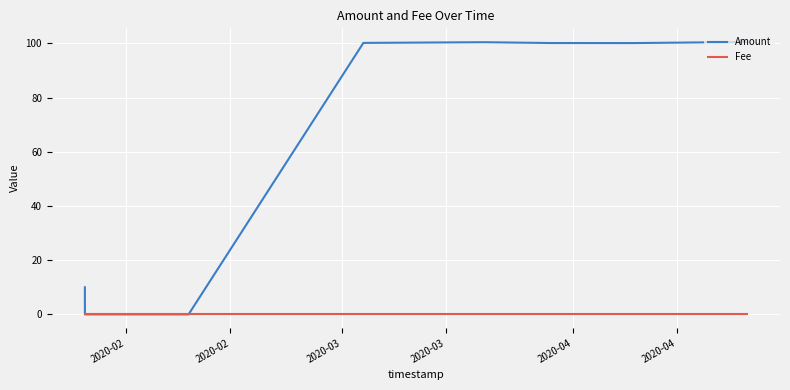

What is the maximum value shown in the chart?

100.6